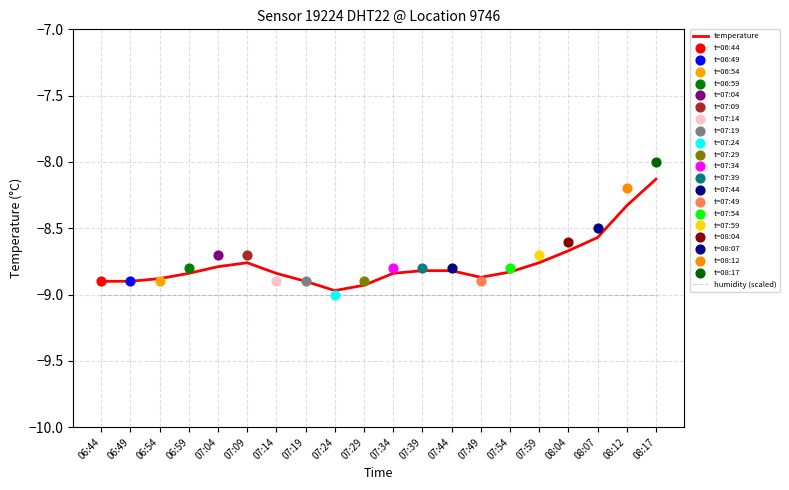

Which series has the largest Y range (max minus min)?

temperature